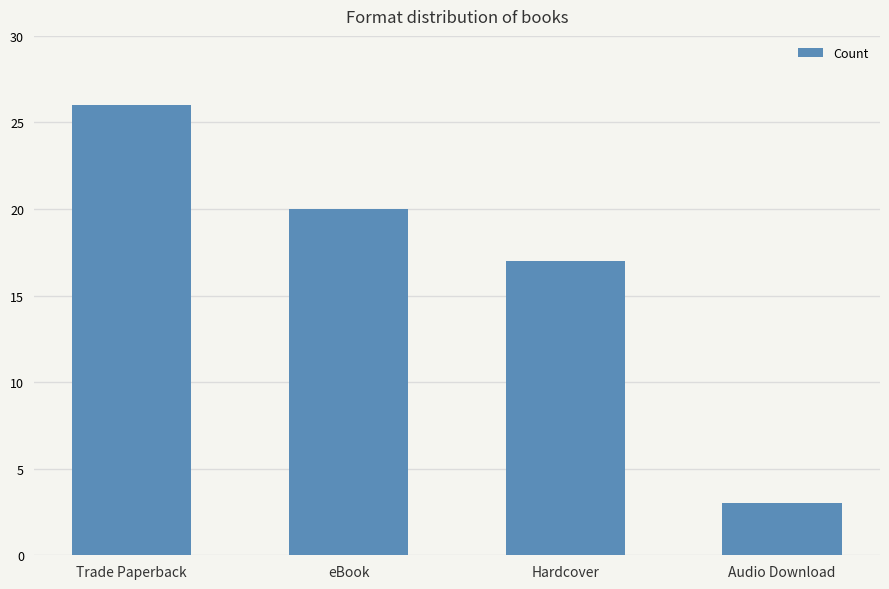

What position from the left is Hardcover?

3